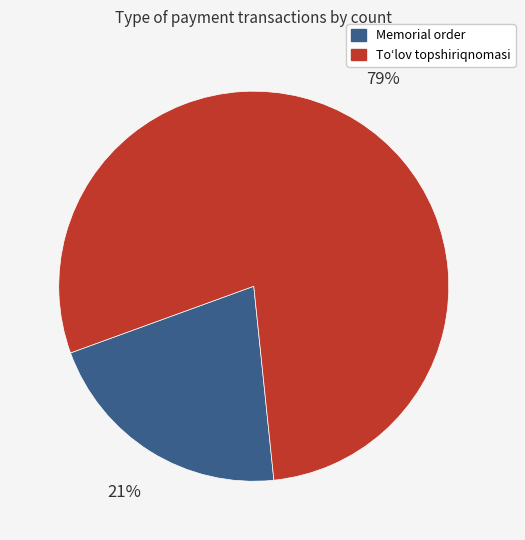

To the nearest percent, what is the difference between the largest and smallest slice percentages?

58%